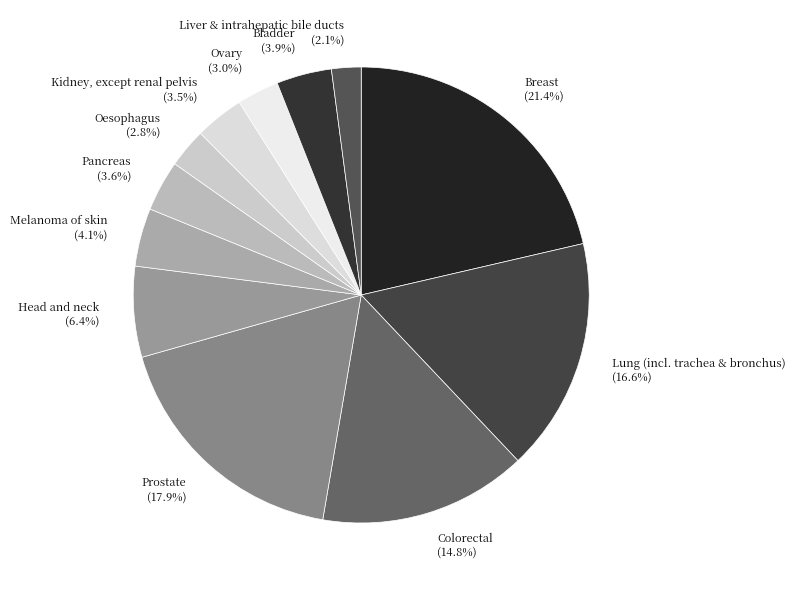

What is the smallest slice in the pie chart?

Liver & intrahepatic bile ducts